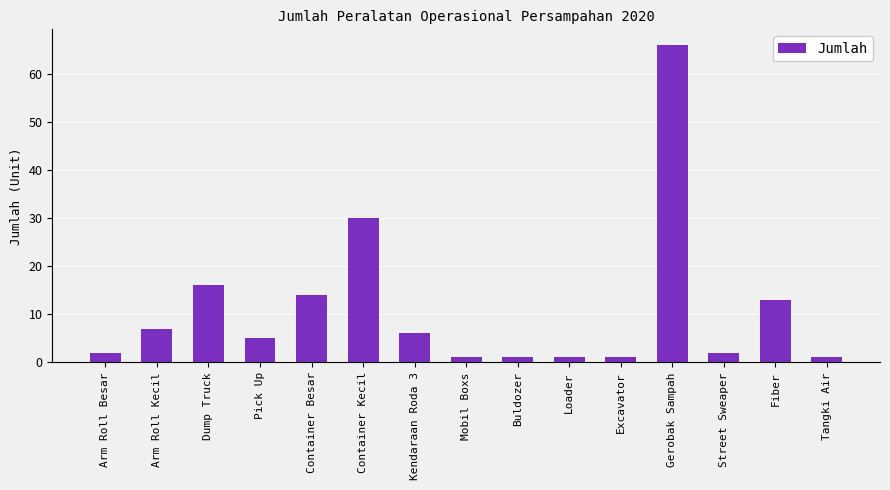

At which label is the value closest to 33?

Container Kecil